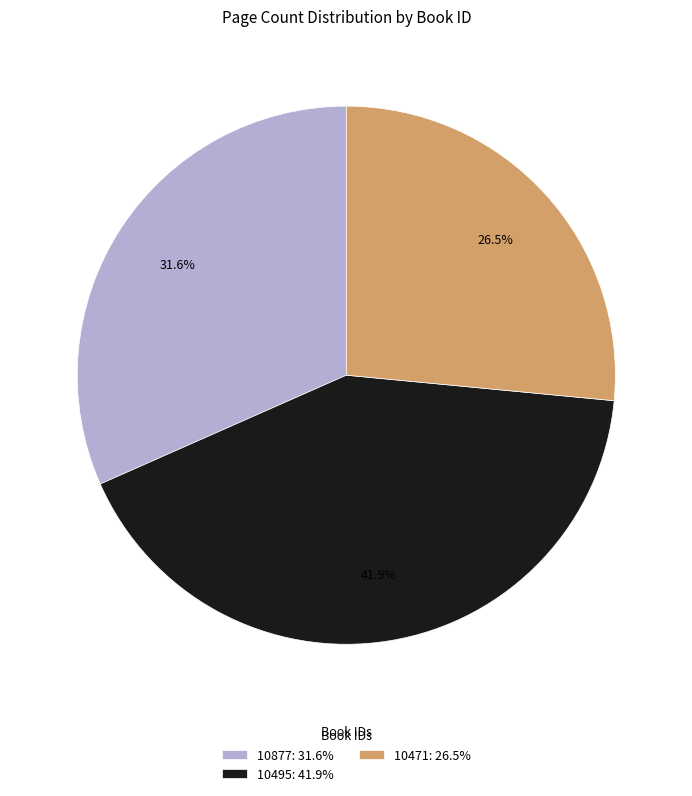

To the nearest percent, what is the difference between the 10471 and 10495 slice percentages?

15%